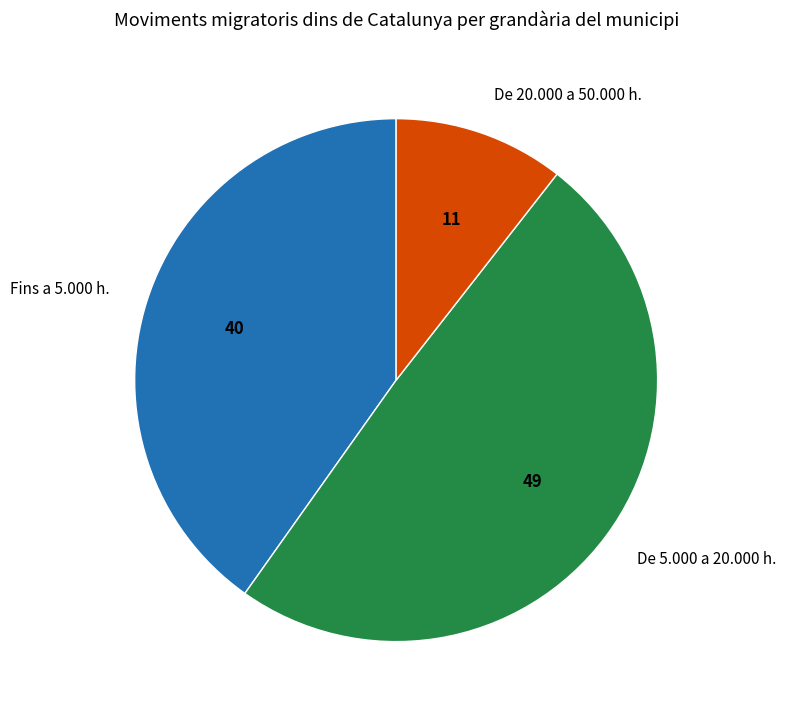

True or false: De 5.000 a 20.000 h. accounts for 57% of the total.

False